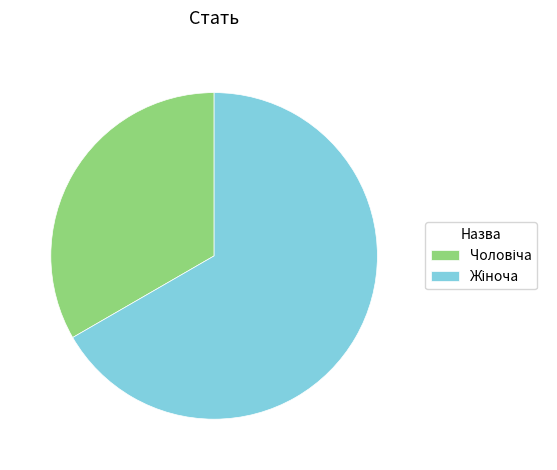

Is there a majority slice in this chart?

Yes